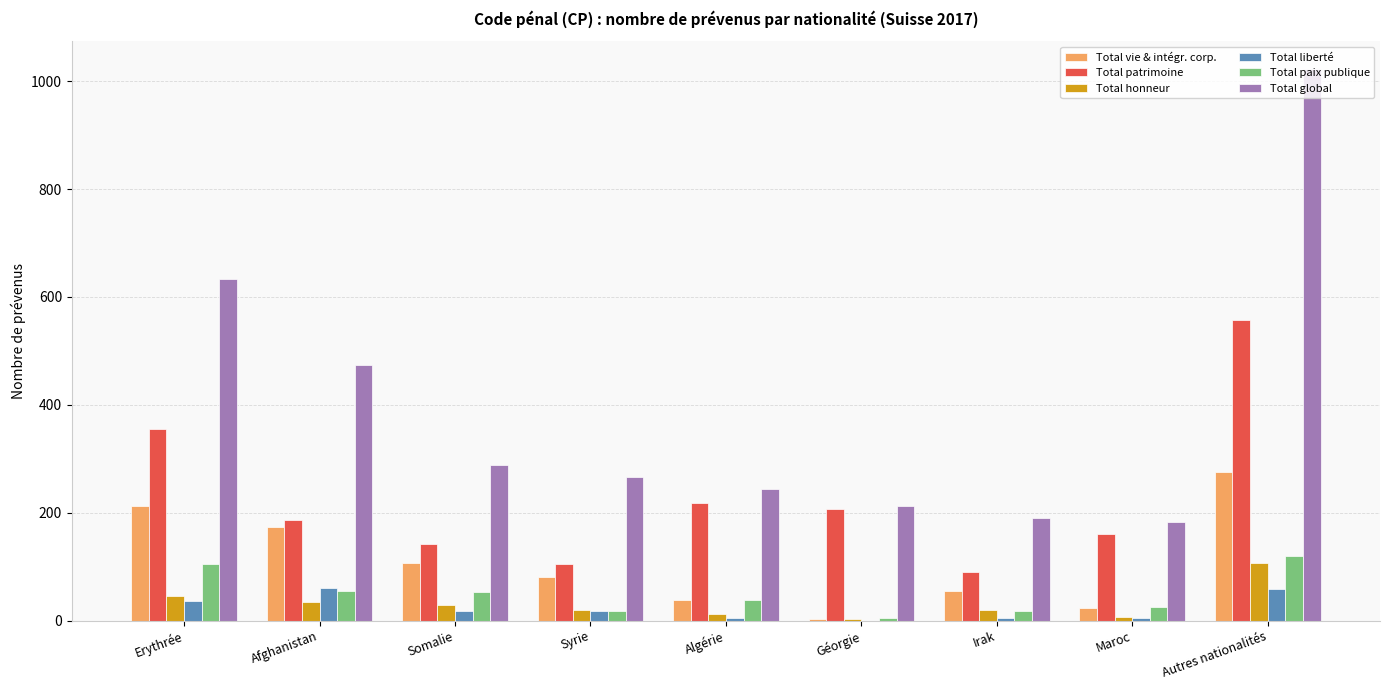

Where is Total patrimoine nearest to the value 324?

Erythrée